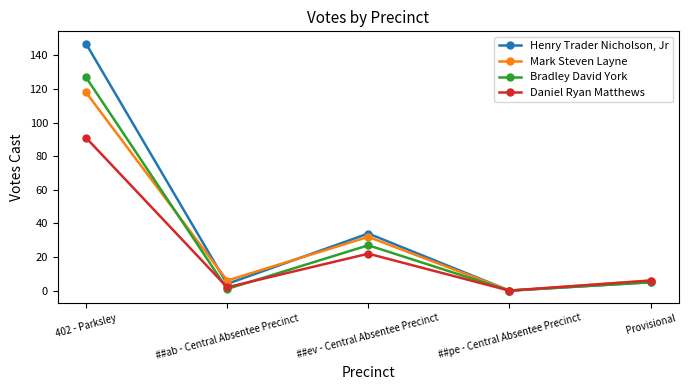

List the series in order of their peak value, lowest first.

Daniel Ryan Matthews, Mark Steven Layne, Bradley David York, Henry Trader Nicholson, Jr